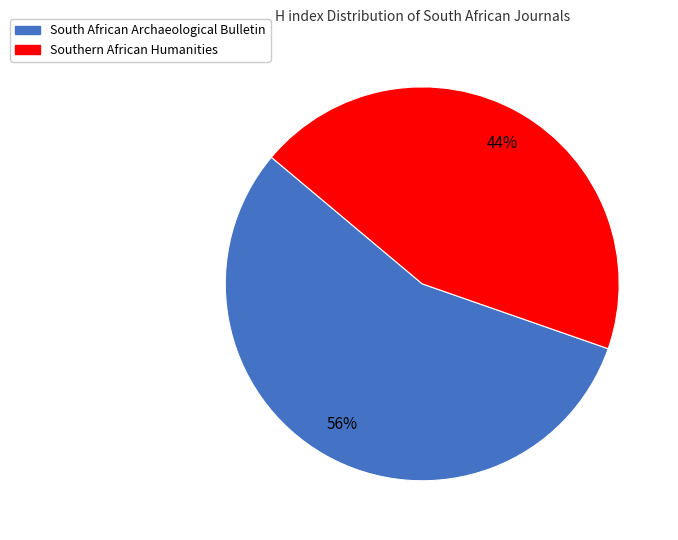

Do Southern African Humanities and South African Archaeological Bulletin together represent more than half of the pie?

Yes